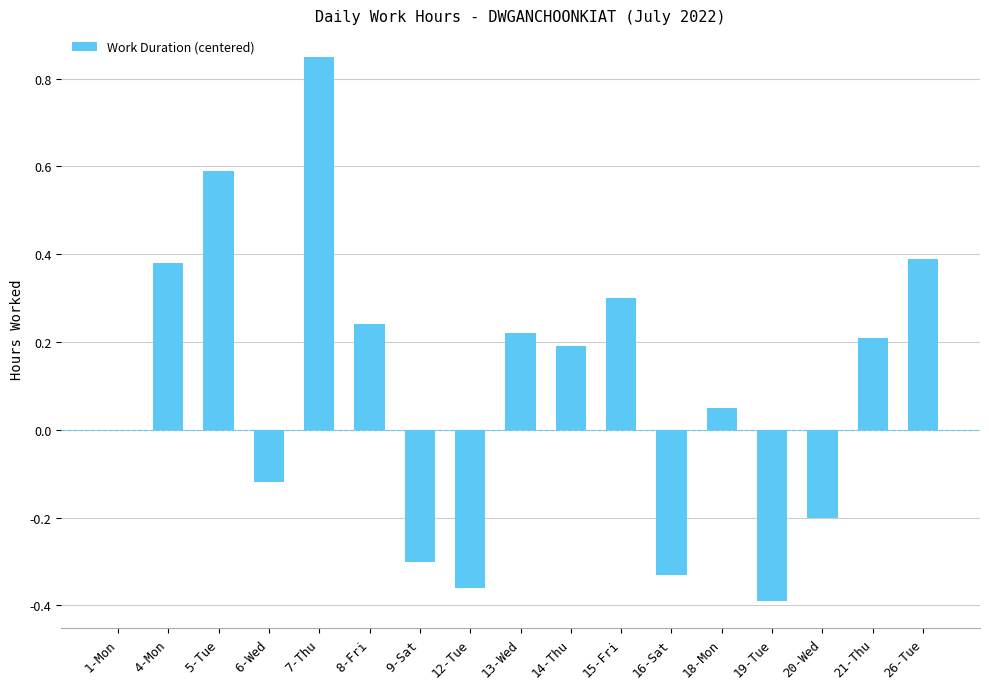

Which label corresponds to the largest value in the chart?

7-Thu